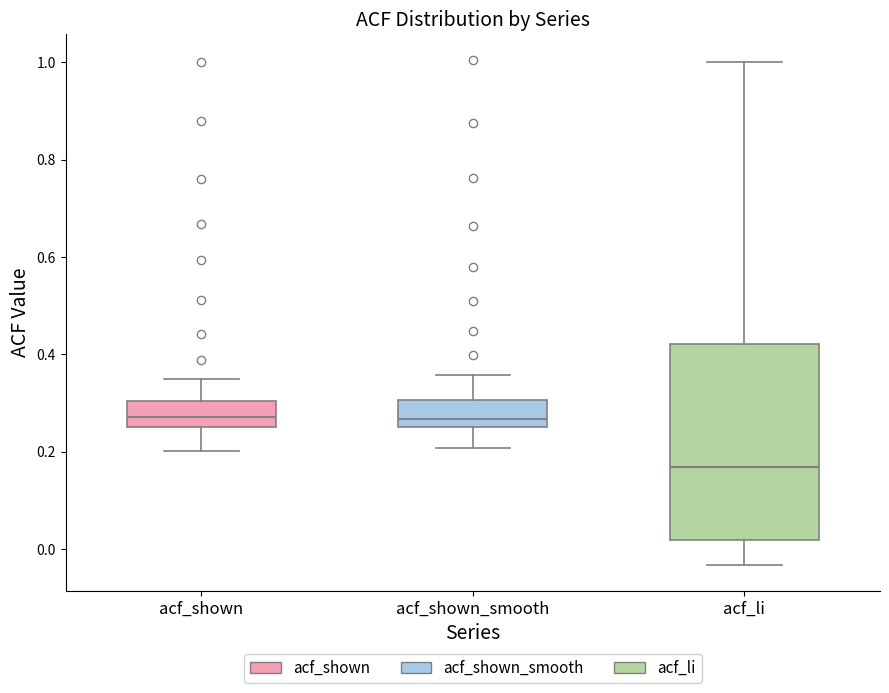

Reading left to right, transcribe this box plot: for each box, give where its median line is, the range the box spans, and where its two whiskers end, as read against the y-axis. The values are not printed on the chart, so give them approximately, as read against the axis.

acf_shown: median 0.28, box 0.26 to 0.30, whiskers 0.20 to 0.36
acf_shown_smooth: median 0.26 (just above the box's lower edge), box 0.26 to 0.30, whiskers 0.20 to 0.36
acf_li: median 0.16, box 0.02 to 0.42, whiskers -0.04 to 1.00